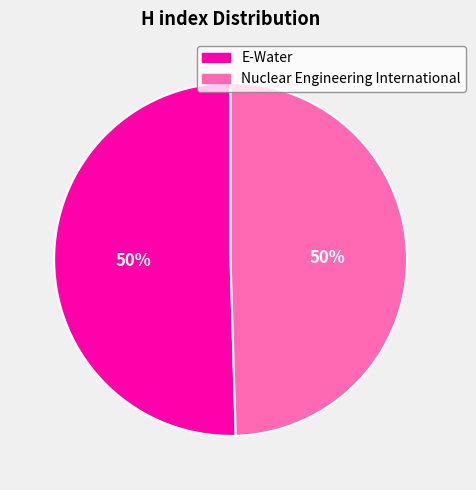

Do Nuclear Engineering International and E-Water together represent more than half of the pie?

Yes